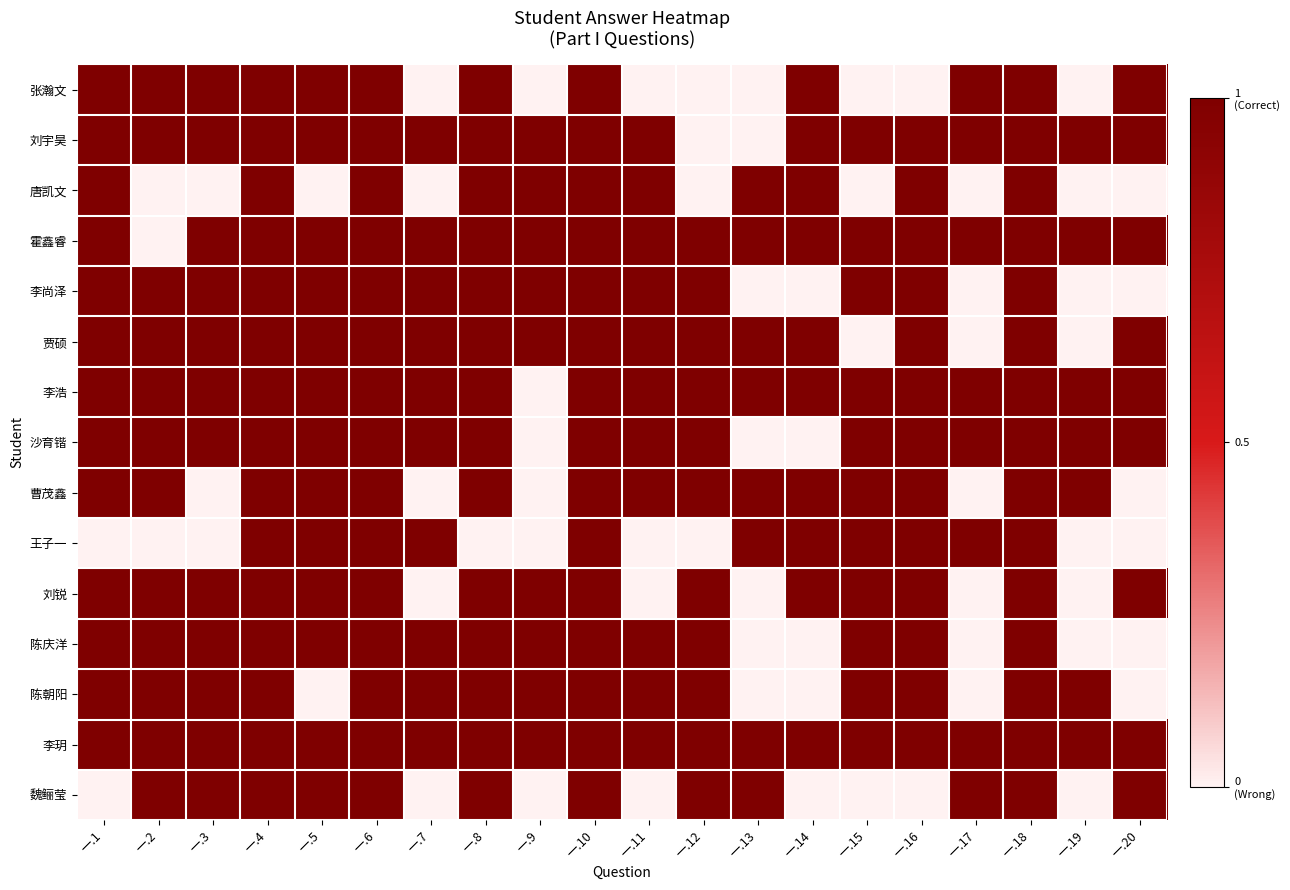

List the series in order of their peak value, highest first.

张瀚文, 刘宇昊, 唐凯文, 霍鑫睿, 李尚泽, 贾硕, 李浩, 沙育锴, 曹茂鑫, 王子一, 刘锐, 陈庆洋, 陈朝阳, 李玥, 魏鲡莹